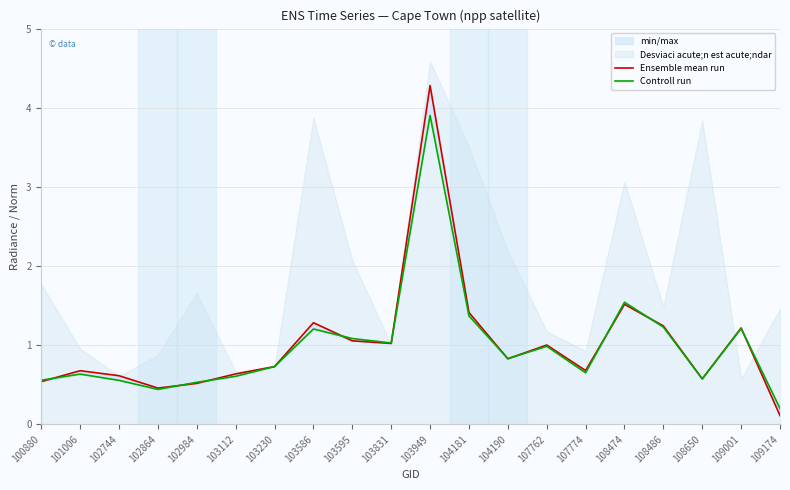

What is the minimum value shown in the chart?

0.1